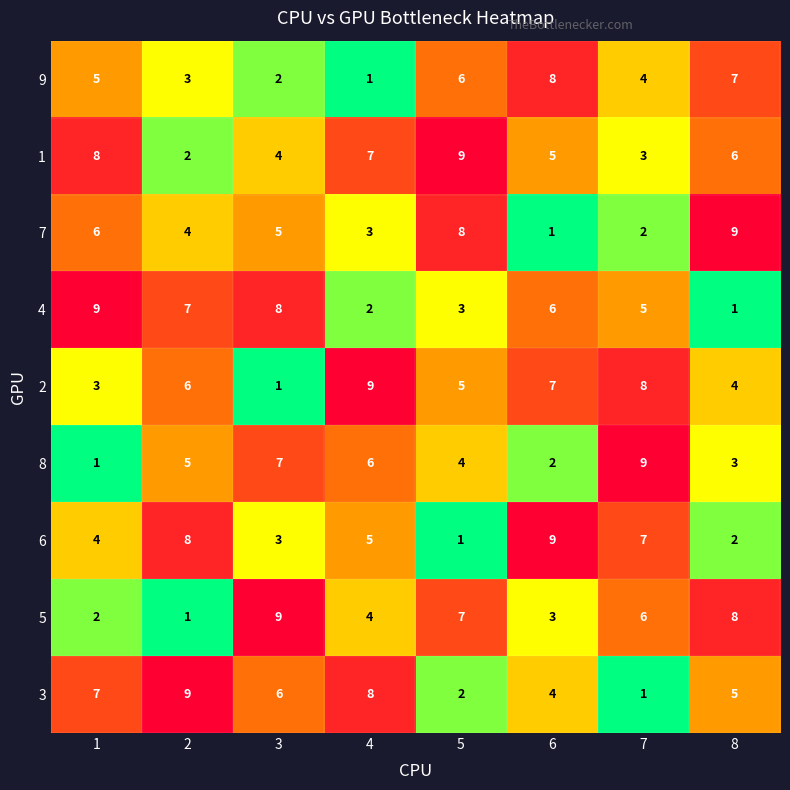

Between 6 and 8, which series saw the biggest shift?

7